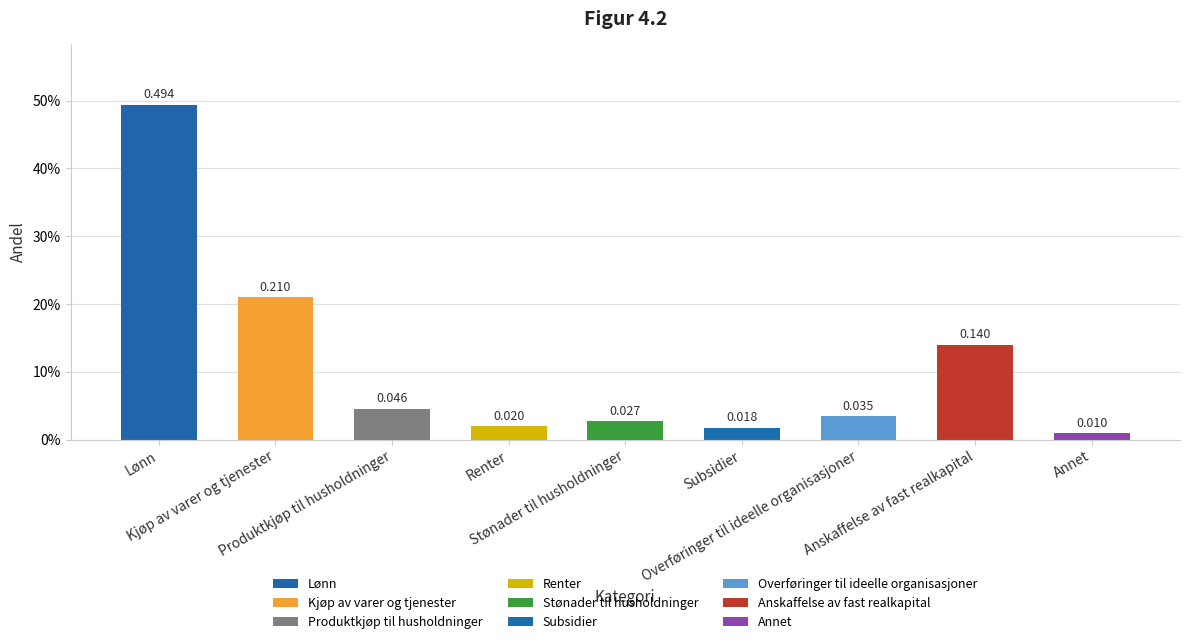

Which category has the highest value across all series?

Lønn